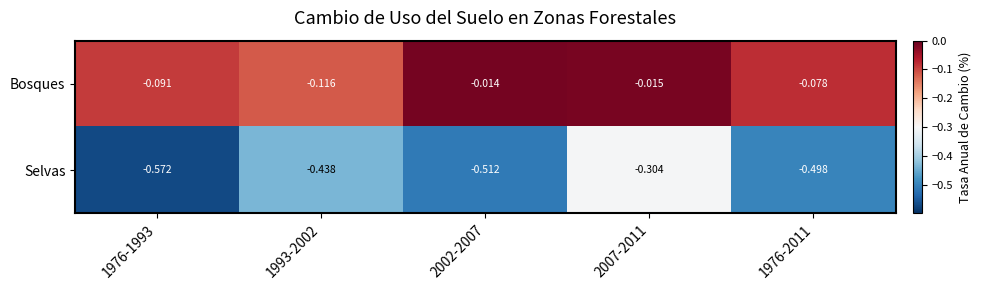

At which category is the sum across all series the highest?

2007-2011